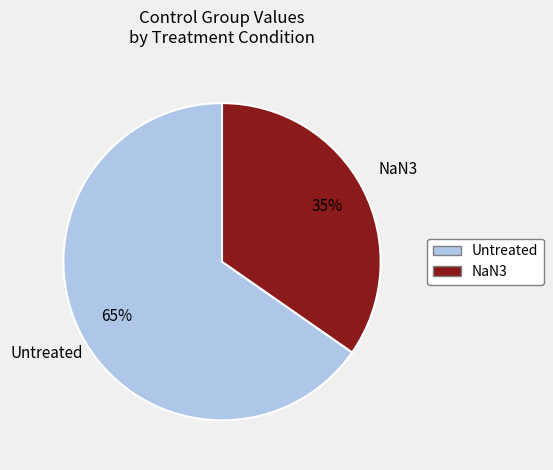

To the nearest percent, what is the average slice percentage?

50%